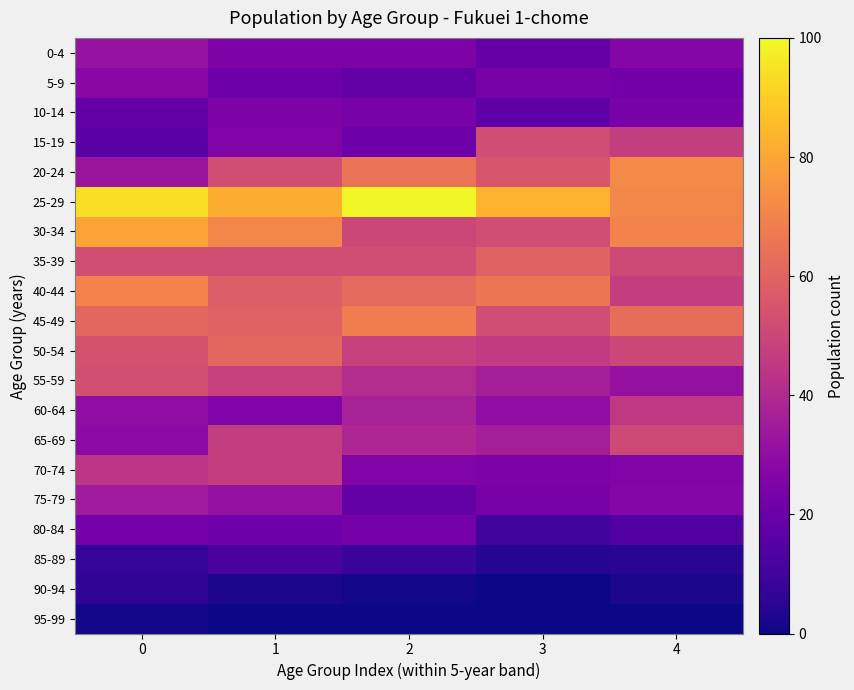

Reading right to left, list all the values displayed in this chart.

0-4: 4=27	3=19	2=25	1=25	0=32
5-9: 4=22	3=24	2=18	1=21	0=28
10-14: 4=24	3=17	2=24	1=25	0=18
15-19: 4=47	3=52	2=21	1=26	0=16
20-24: 4=72	3=55	2=65	1=52	0=33
25-29: 4=71	3=83	2=99	1=82	0=94
30-34: 4=70	3=52	2=50	1=71	0=79
35-39: 4=51	3=59	2=52	1=52	0=52
40-44: 4=47	3=66	2=62	1=58	0=70
45-49: 4=63	3=52	2=68	1=59	0=61
50-54: 4=50	3=46	2=48	1=61	0=54
55-59: 4=31	3=36	2=41	1=48	0=53
60-64: 4=45	3=30	2=37	1=26	0=30
65-69: 4=51	3=36	2=39	1=47	0=29
70-74: 4=26	3=25	2=26	1=47	0=44
75-79: 4=27	3=24	2=18	1=31	0=35
80-84: 4=14	3=10	2=23	1=21	0=23
85-89: 4=5	3=4	2=8	1=12	0=7
90-94: 4=2	3=0	2=1	1=2	0=6
95-99: 4=0	3=0	2=0	1=0	0=1